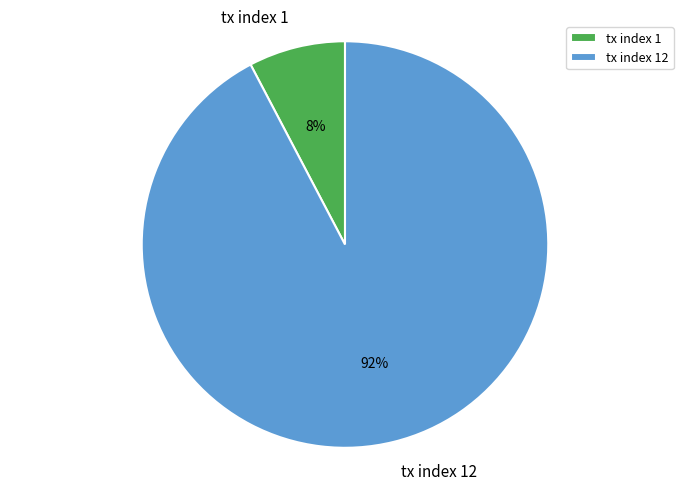

To the nearest percent, what percentage of the pie is tx index 12?

92%